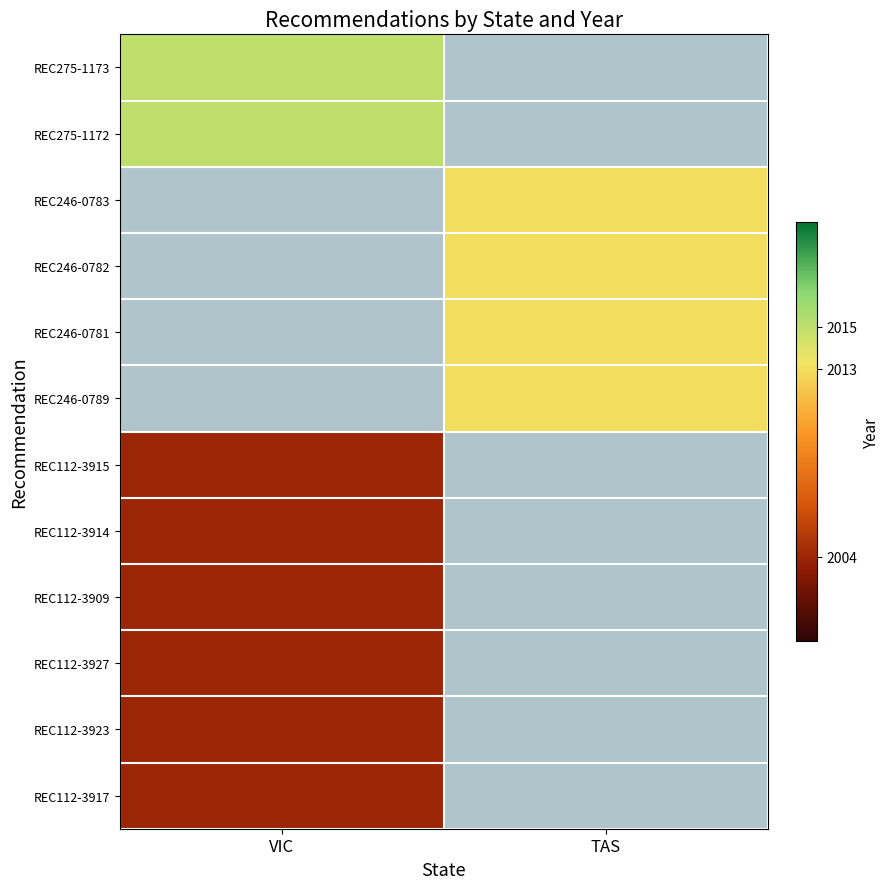

What is the total value across all series at TAS?

8052